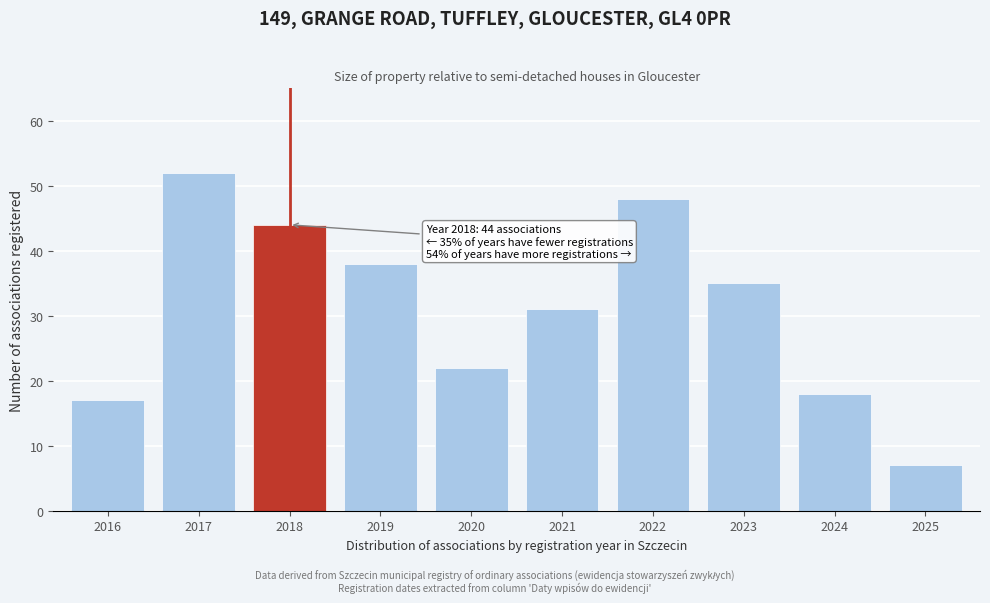

Reading left to right, what are all the values shown in this chart?

17	52	44	38	22	31	48	35	18	7